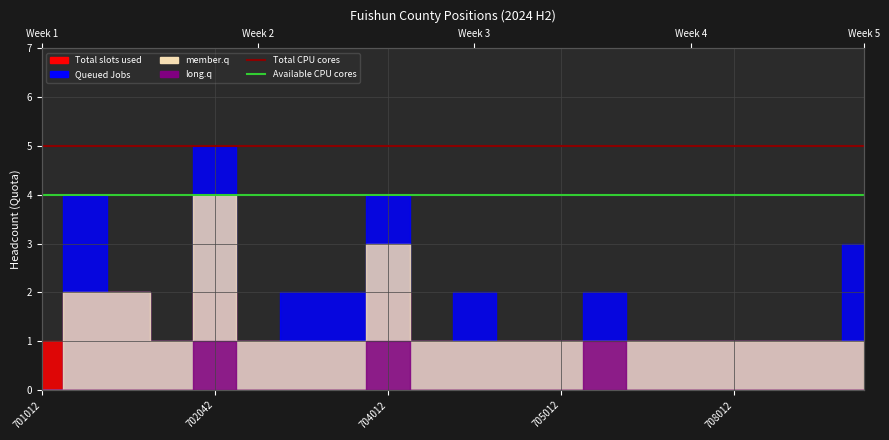

How many lines are shown in the chart?

2